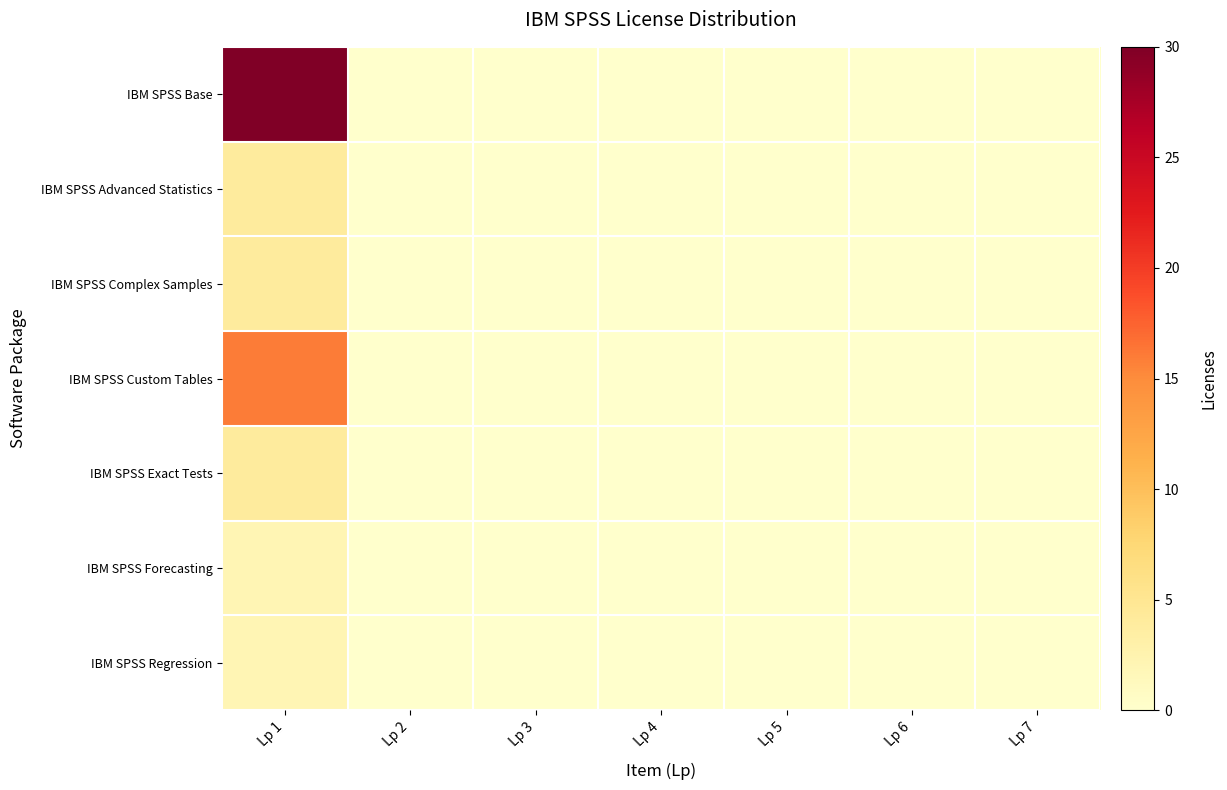

Reading left to right, transcribe all the data shown in this chart.

IBM SPSS Base: Lp 1=30	Lp 2=0	Lp 3=0	Lp 4=0	Lp 5=0	Lp 6=0	Lp 7=0
IBM SPSS Advanced Statistics: Lp 1=4	Lp 2=0	Lp 3=0	Lp 4=0	Lp 5=0	Lp 6=0	Lp 7=0
IBM SPSS Complex Samples: Lp 1=4	Lp 2=0	Lp 3=0	Lp 4=0	Lp 5=0	Lp 6=0	Lp 7=0
IBM SPSS Custom Tables: Lp 1=16	Lp 2=0	Lp 3=0	Lp 4=0	Lp 5=0	Lp 6=0	Lp 7=0
IBM SPSS Exact Tests: Lp 1=4	Lp 2=0	Lp 3=0	Lp 4=0	Lp 5=0	Lp 6=0	Lp 7=0
IBM SPSS Forecasting: Lp 1=2	Lp 2=0	Lp 3=0	Lp 4=0	Lp 5=0	Lp 6=0	Lp 7=0
IBM SPSS Regression: Lp 1=2	Lp 2=0	Lp 3=0	Lp 4=0	Lp 5=0	Lp 6=0	Lp 7=0